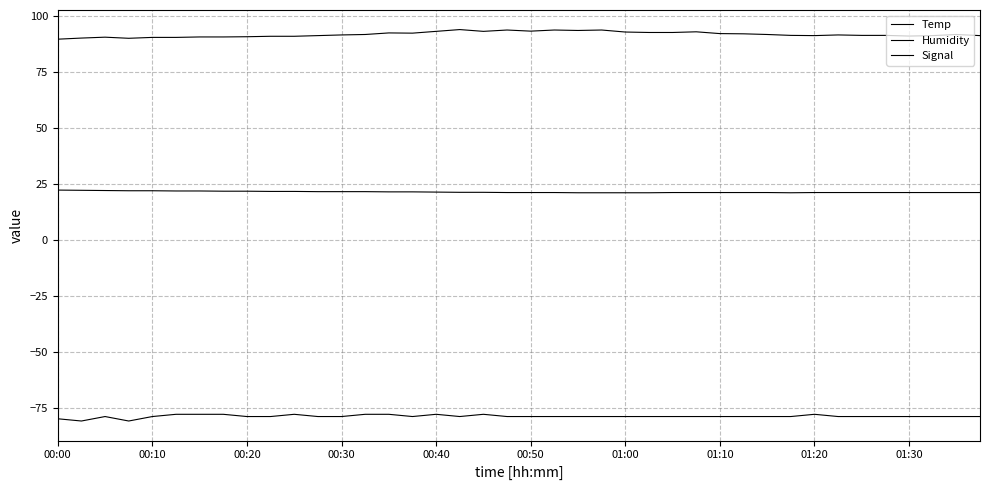

True or false: Temp and Signal intersect in this chart.

False